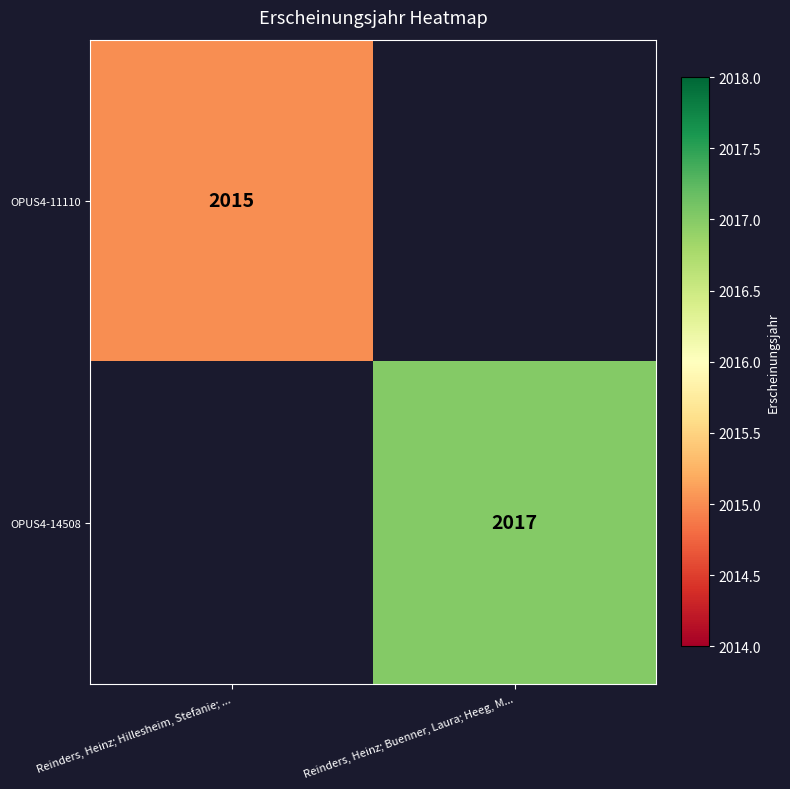

At how many categories does at least one series exceed 2015?

1